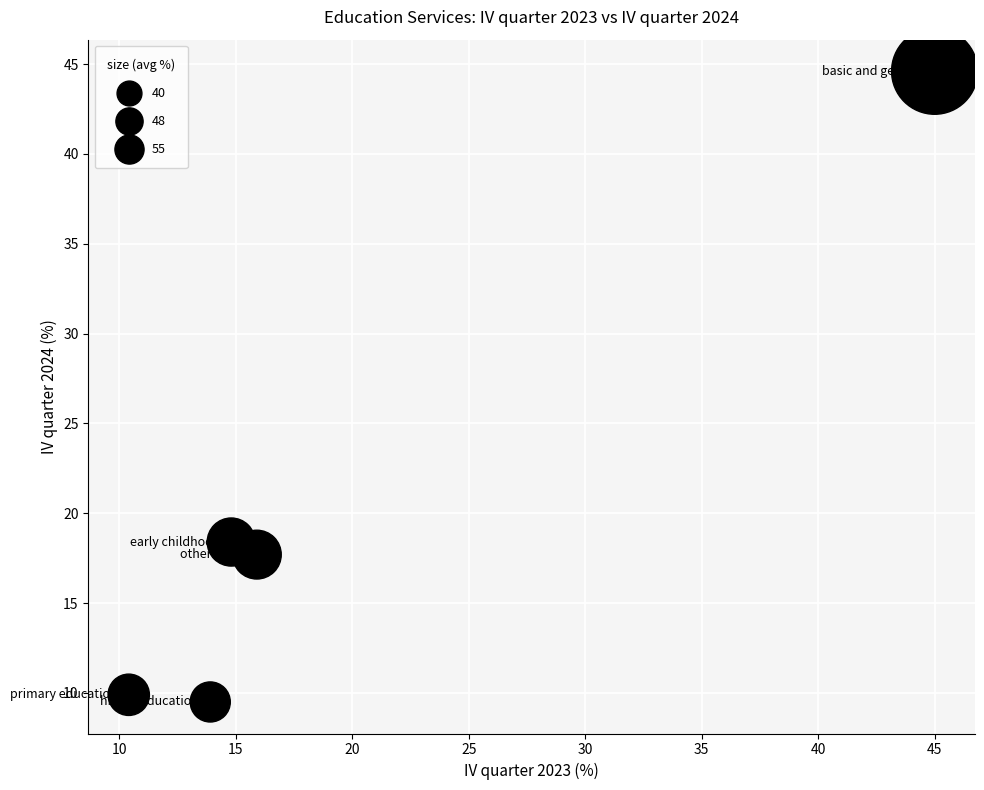

What is the range of X values (max minus min)?

34.6